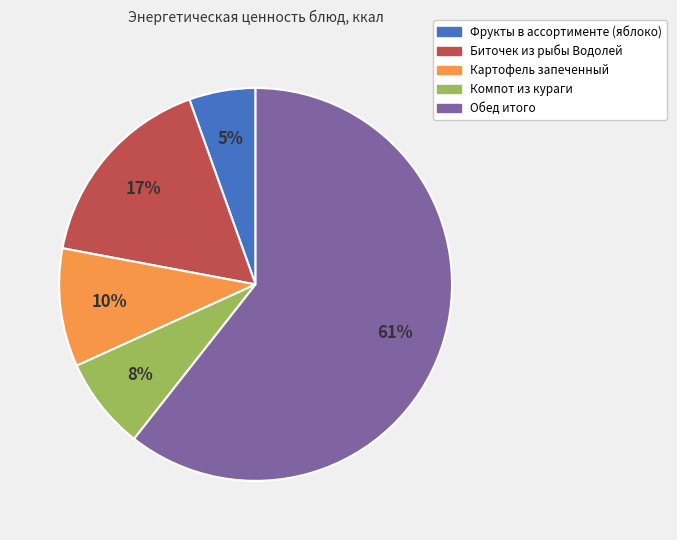

Between Обед итого and Компот из кураги, which is larger?

Обед итого